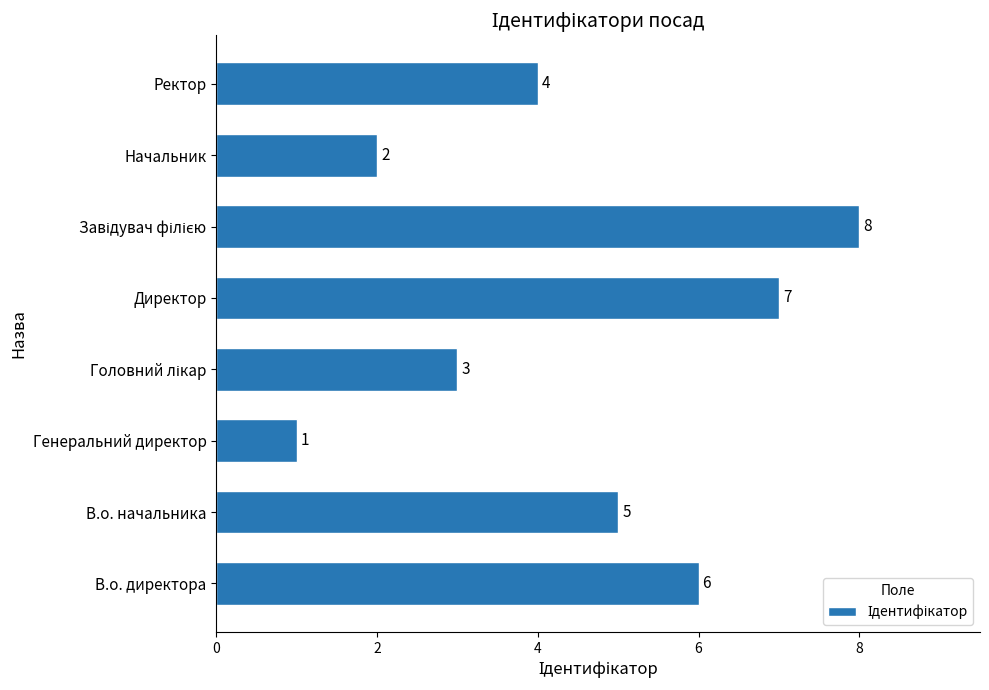

What is the greatest value displayed?

8